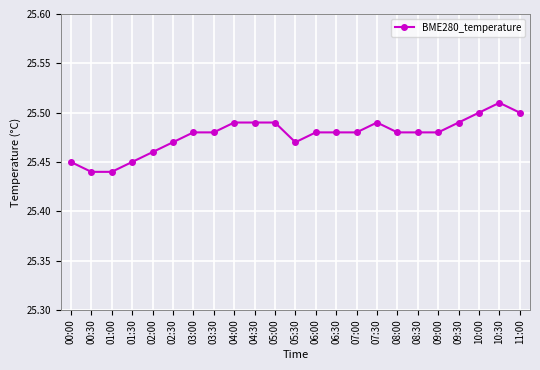

What is the label of the 12th point from the right?

05:30